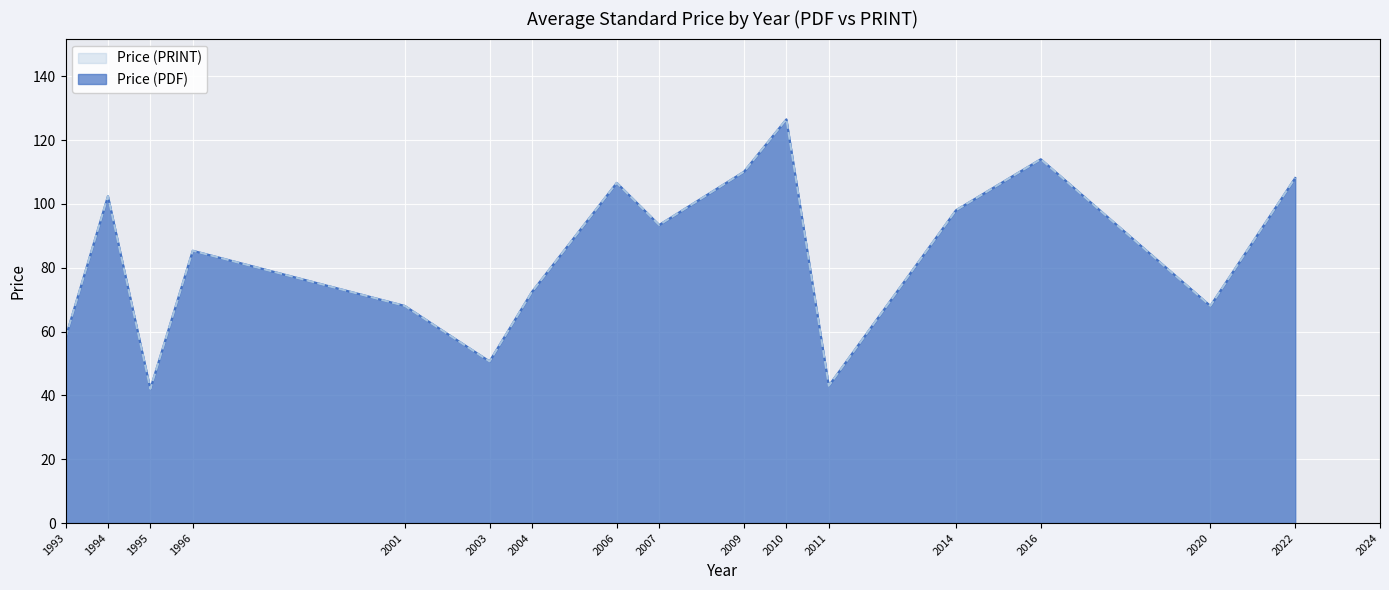

Between 1993 and 1993, which is larger?

1993